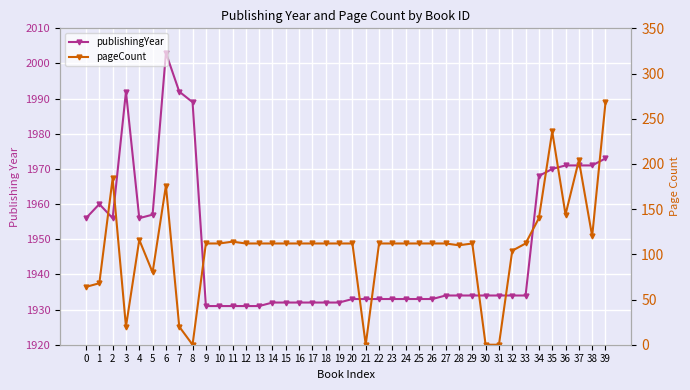

What are all the series names shown in the legend?

publishingYear, pageCount